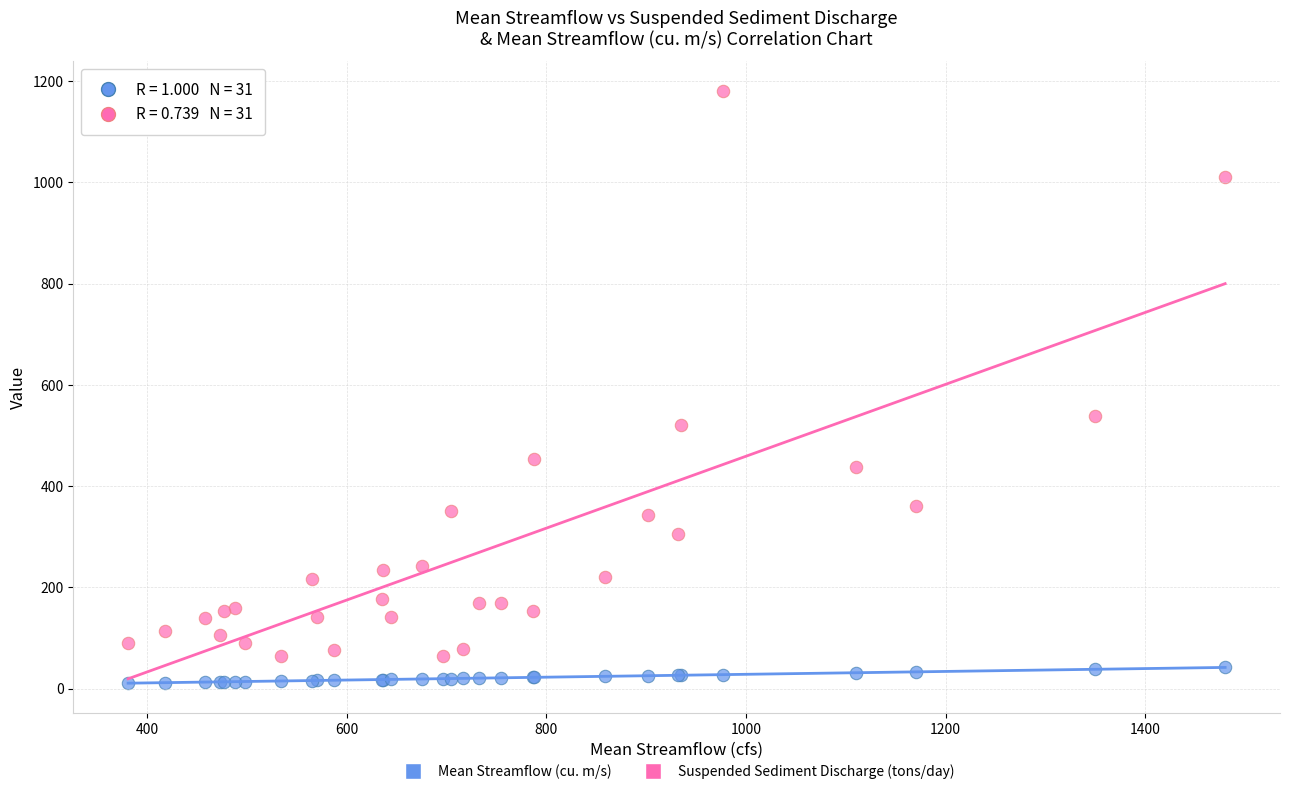

In the Suspended Sediment Discharge (tons/day) series, what Y value is closest to 622?

538.0